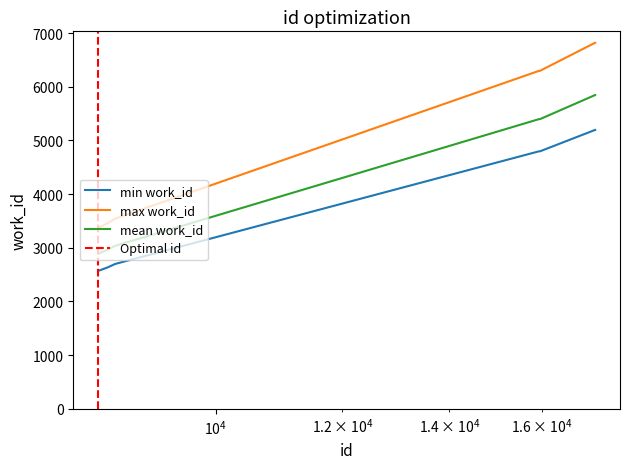

Is the value of id at 8624 greater than the value of work_id at 15937?

No